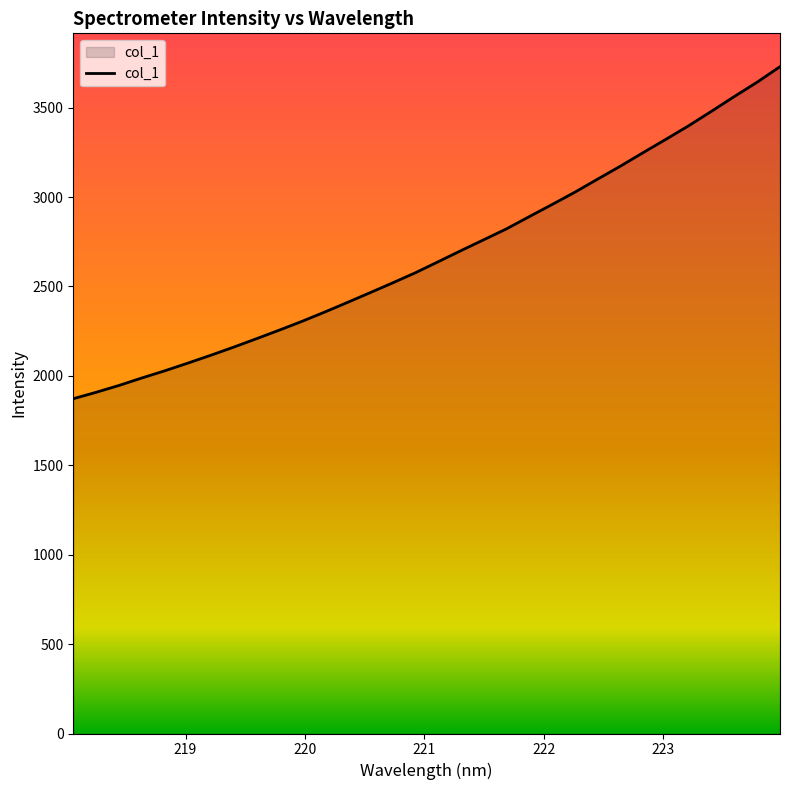

What is the greatest value displayed?

3729.1